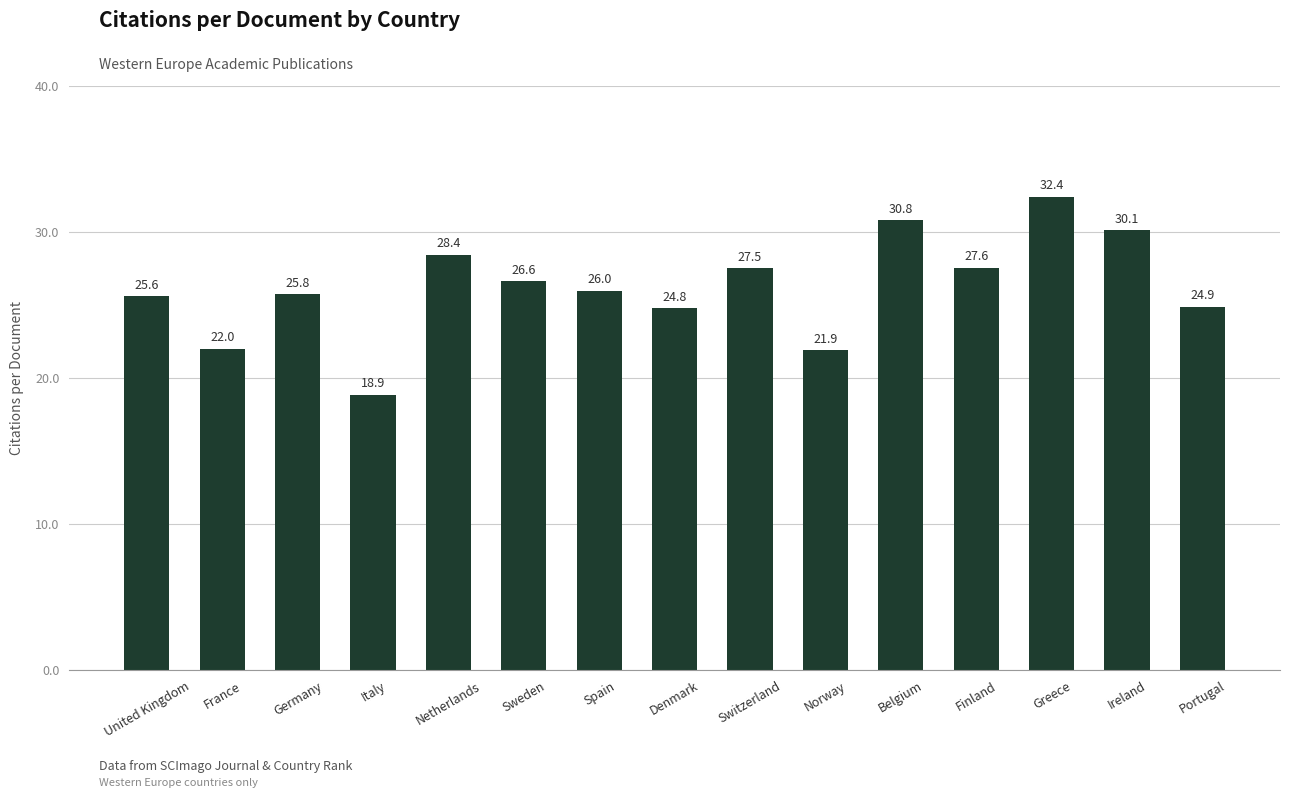

Rank the categories by value from lowest to highest.

Italy, Norway, France, Denmark, Portugal, United Kingdom, Germany, Spain, Sweden, Switzerland, Finland, Netherlands, Ireland, Belgium, Greece